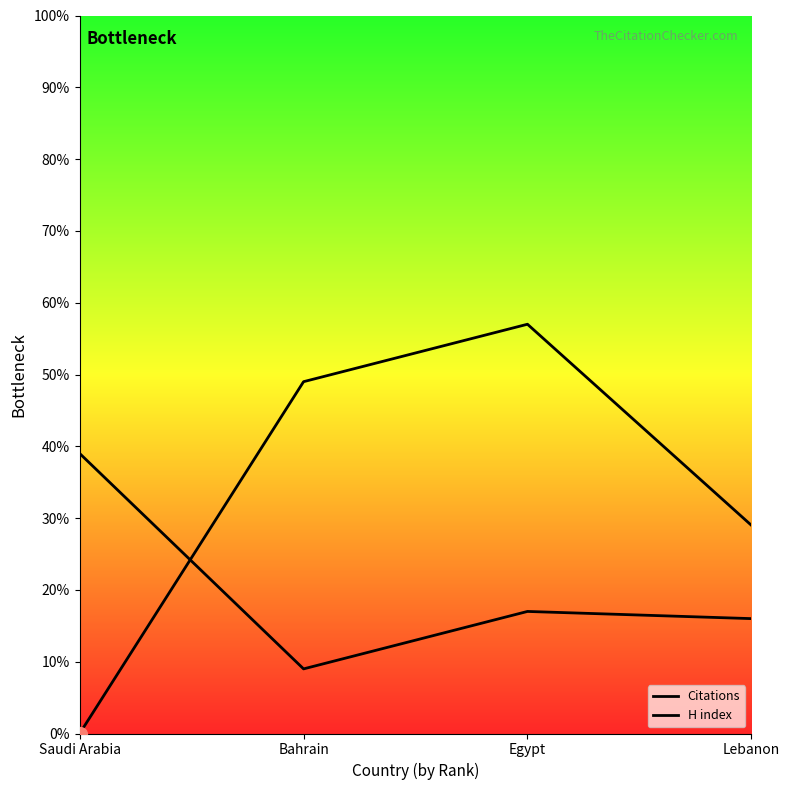

At how many categories does at least one series exceed 18?

4